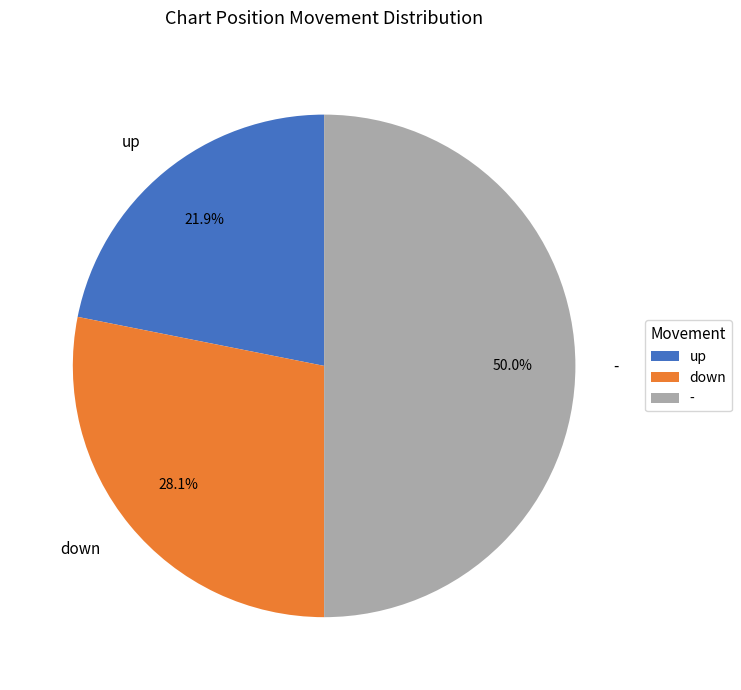

Is the sum of - and down greater than half?

Yes